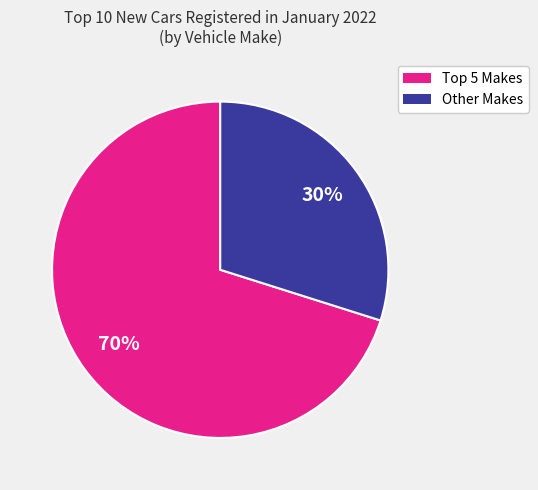

Is it true that Other Makes is 24% of the pie?

False